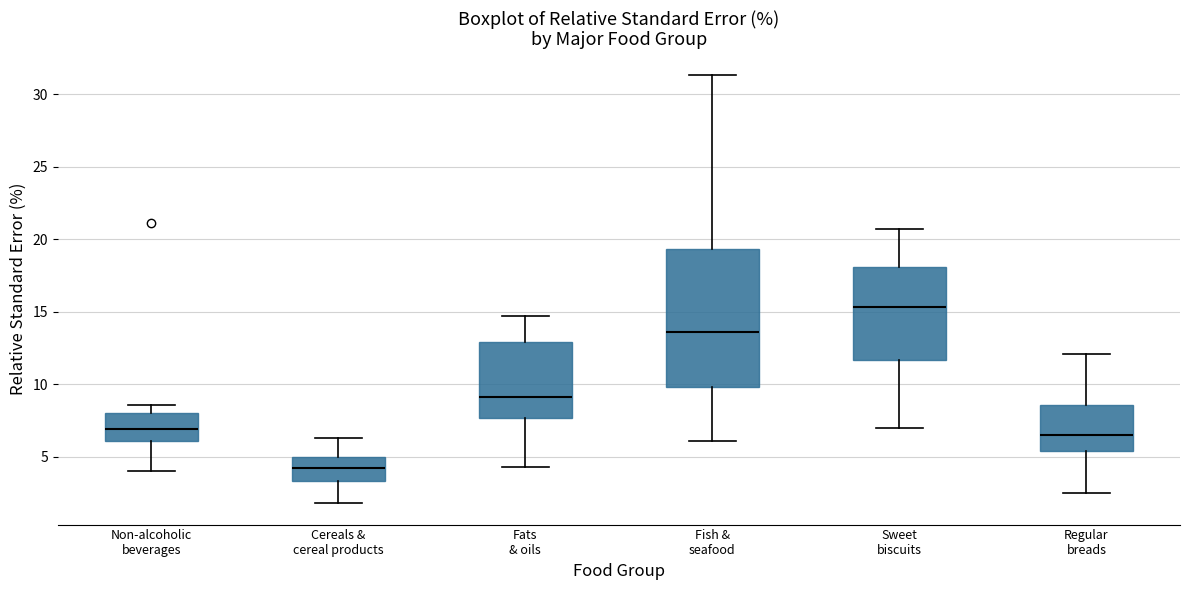

Which box is the tallest, from its lower edge to its upper edge?

Fish & seafood